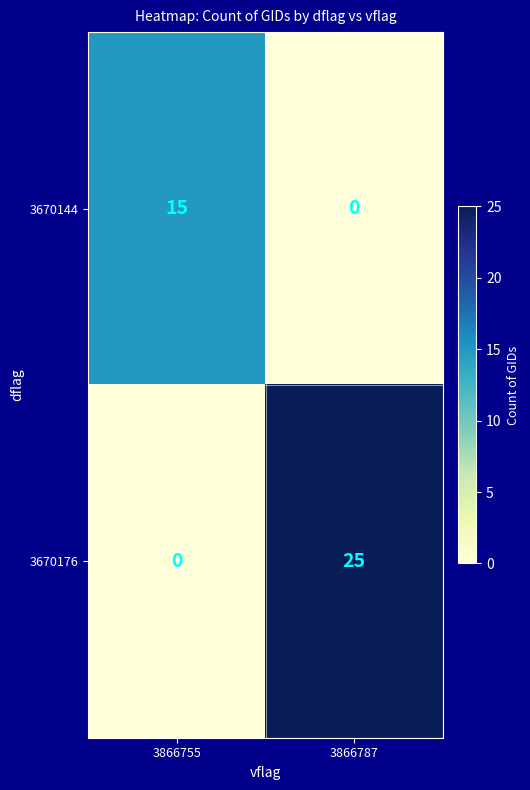

Which category has the lowest value in the 3670144 series?

3866787